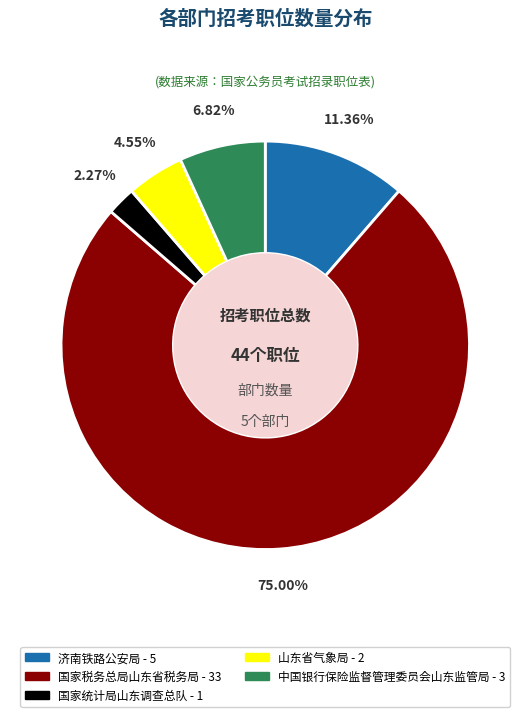

How many slices are in this pie chart?

5